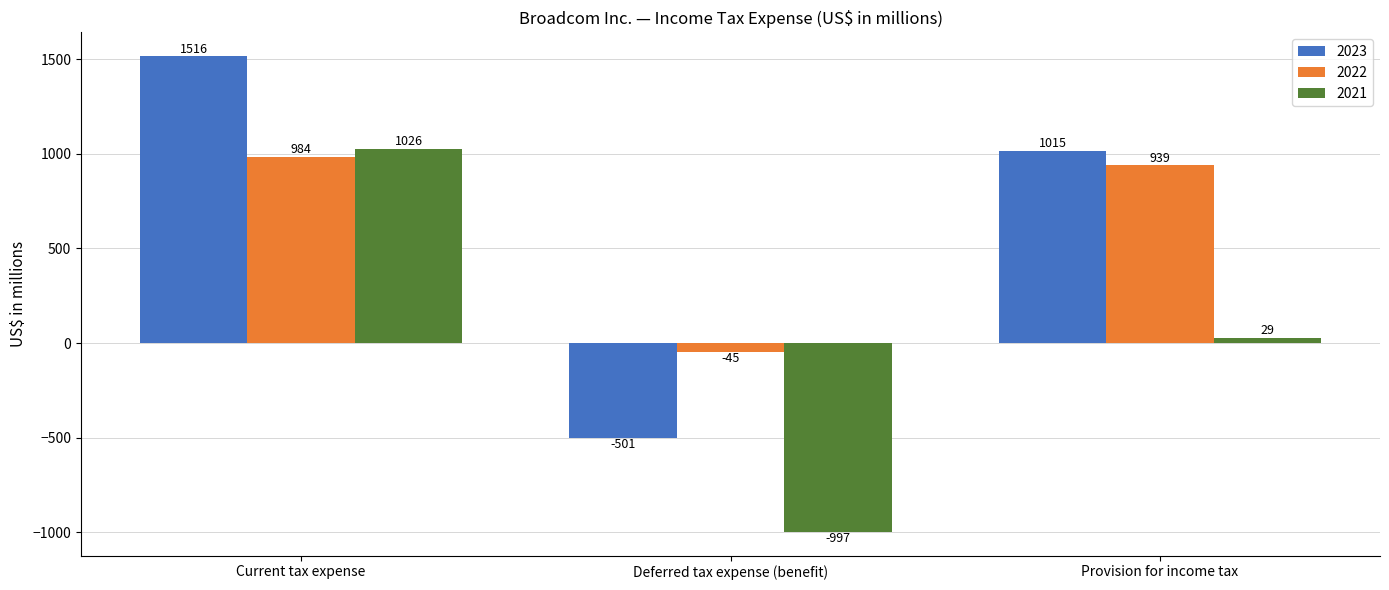

What are all the series names shown in the legend?

2023, 2022, 2021